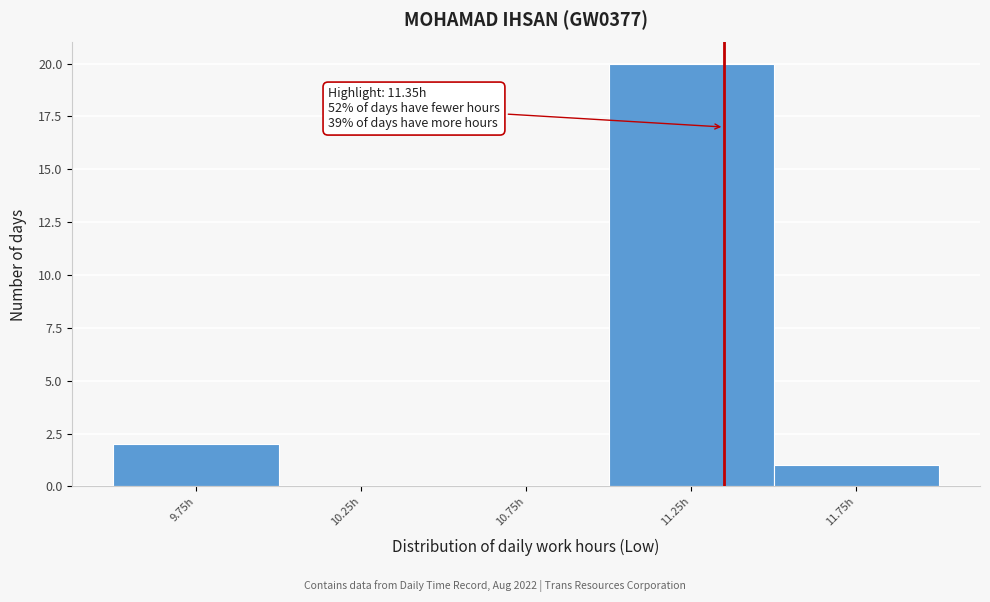

Over which range of the x-axis is the bar tallest?

11.0 to 11.5